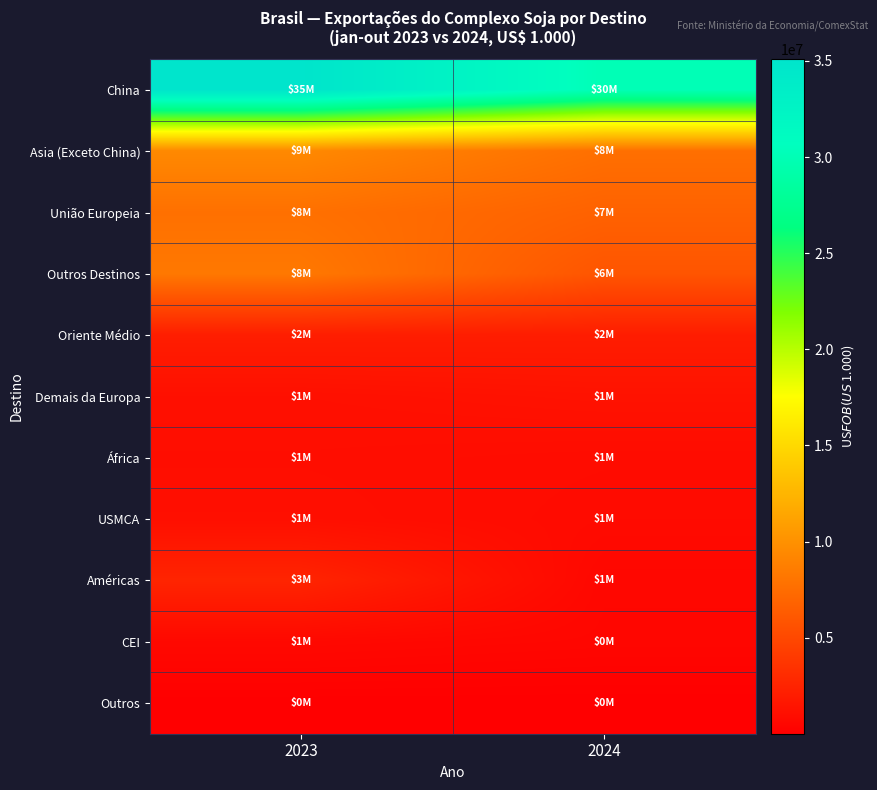

Which has a higher value, 2024 or 2023?

2023